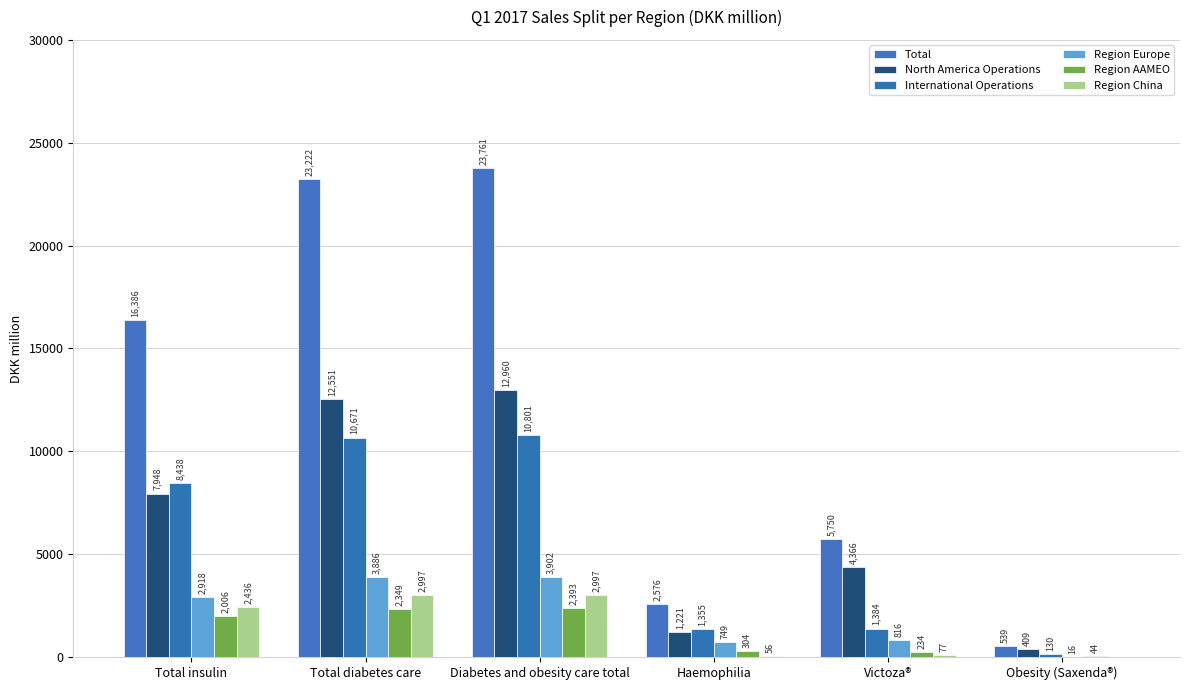

What position from the right is Total insulin?

6